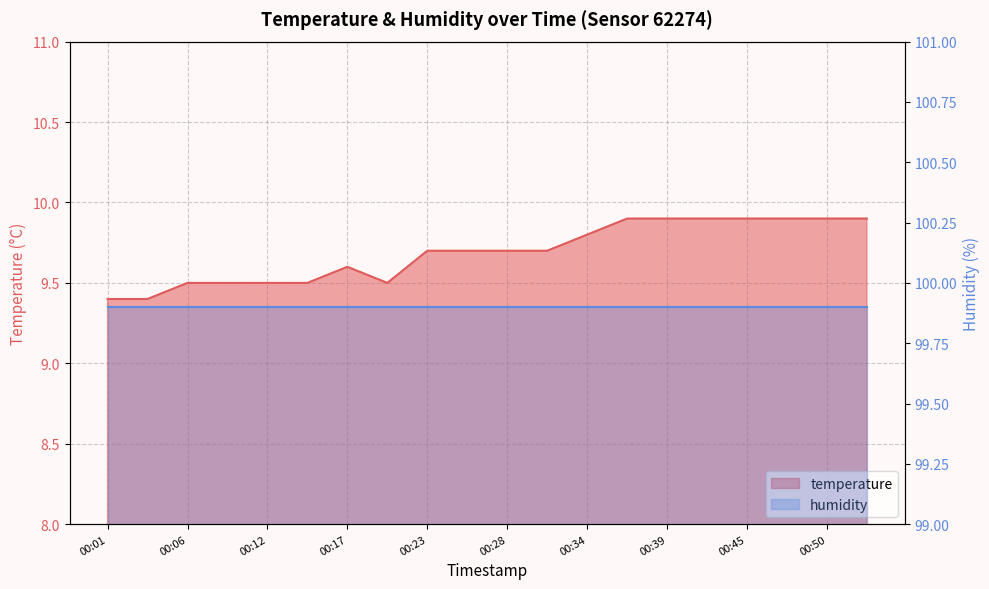

How many interior local peaks (higher than both neighbors) does the data have?

1